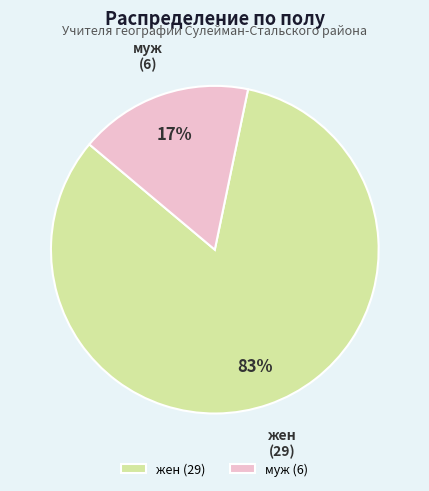

The муж slice represents 17% of the pie. True or false?

True